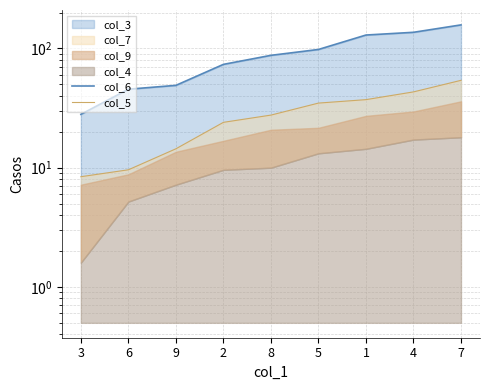

What is the spread (max minus min) of values at 3?

19.6